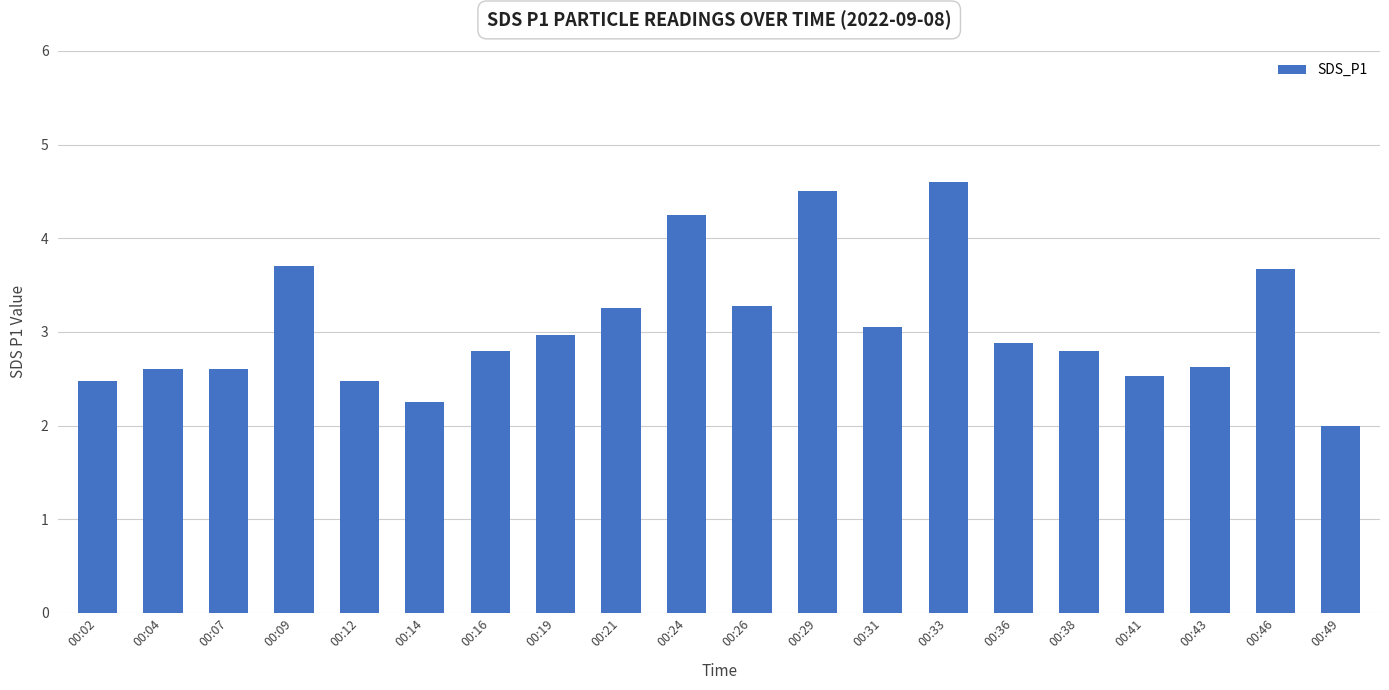

What is the change in value from 00:09 to 00:38?

-0.9